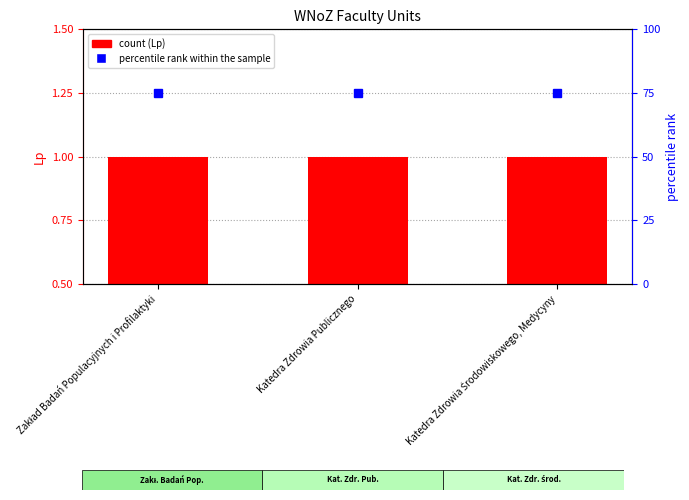

What is the spread (max minus min) of values at Katedra Zdrowia Publicznego?

74